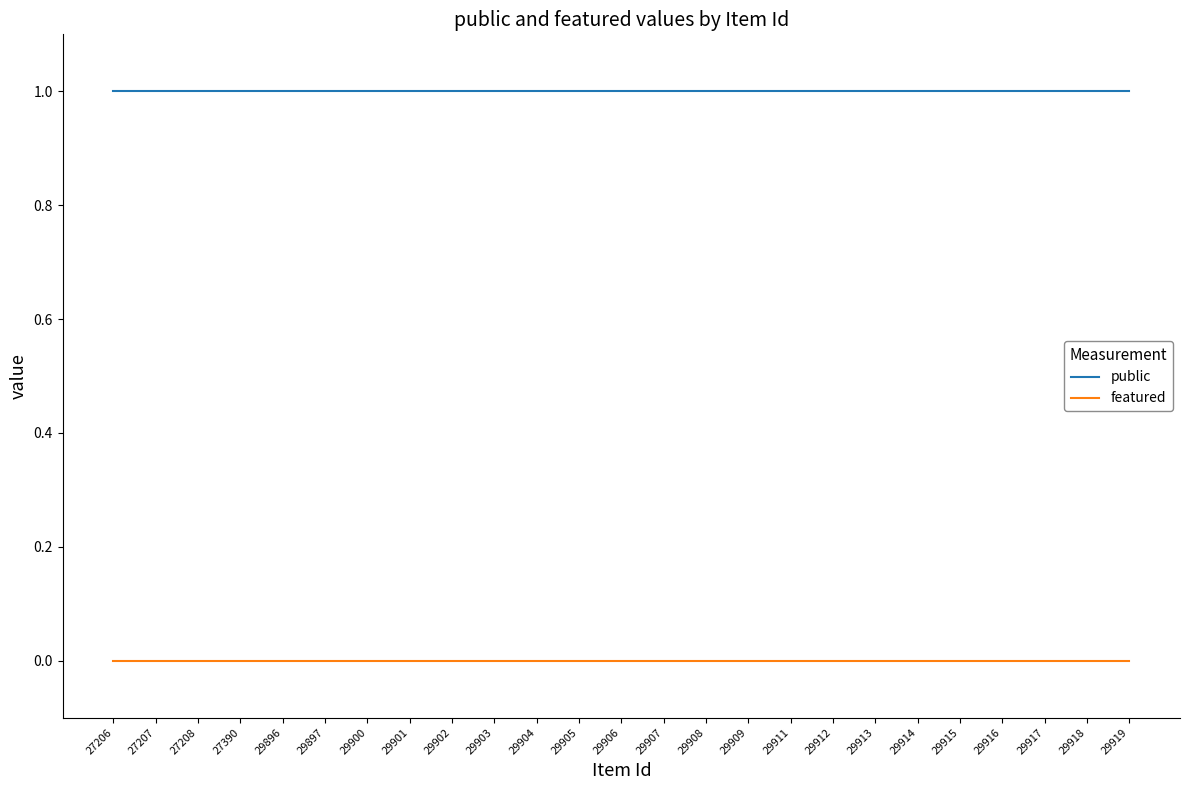

List the series in order of their overall mean, lowest first.

featured, public